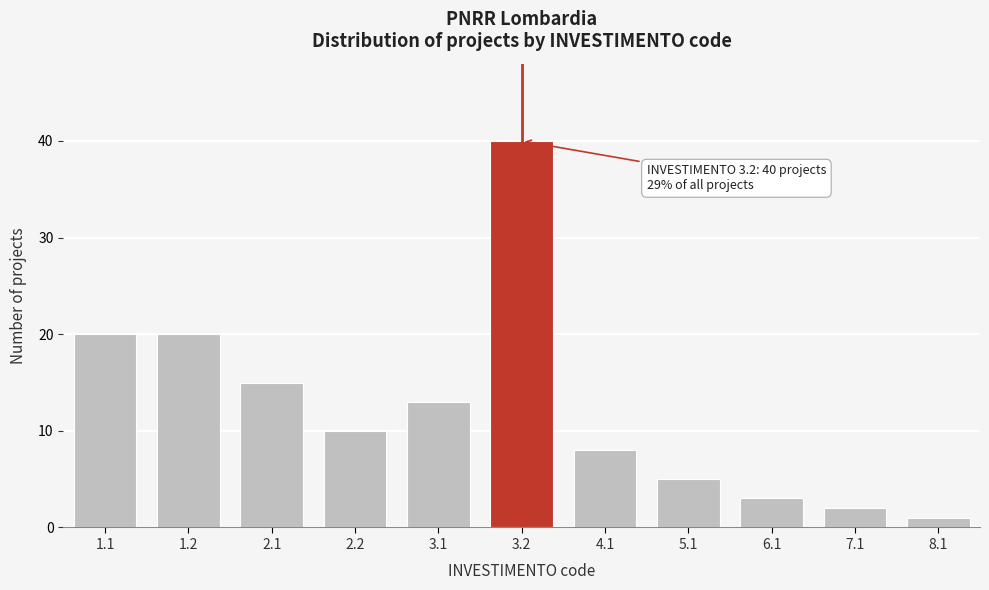

Reading right to left, transcribe all the data shown in this chart.

1	2	3	5	8	40	13	10	15	20	20